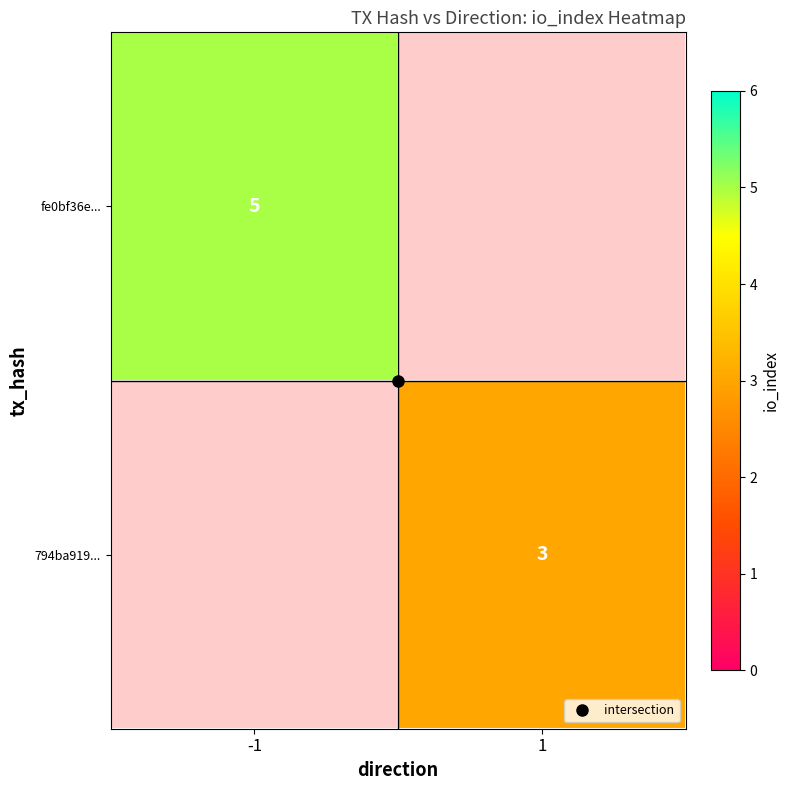

True or false: fe0bf36e... has a value of 5.0 at -1.

True